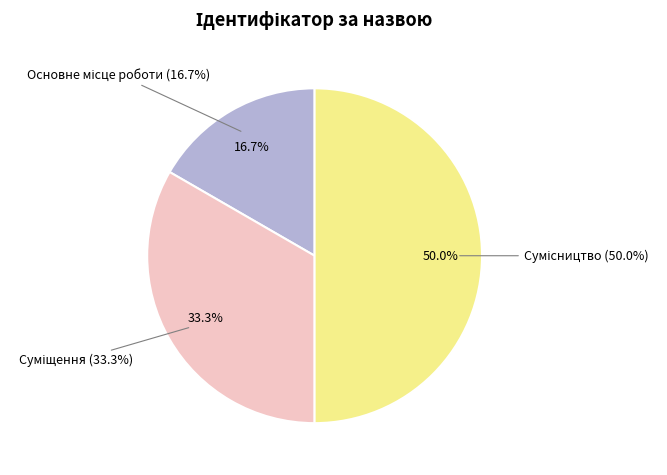

What is the smallest slice in the pie chart?

Основне місце роботи